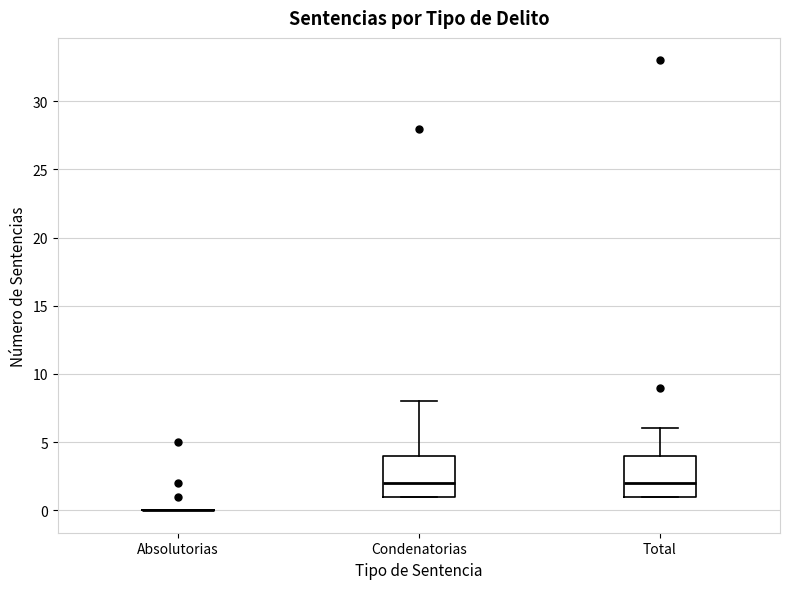

Reading left to right, read every box against the y-axis: the position of its median line, the range the box covers, and the ends of its whiskers. The values are not printed on the chart, so give them approximately, as read against the axis.

Absolutorias: box collapsed to a line at 0, whiskers 0 to 0
Condenatorias: median 2, box 1 to 4, whiskers 1 to 8
Total: median 2, box 1 to 4, whiskers 1 to 6